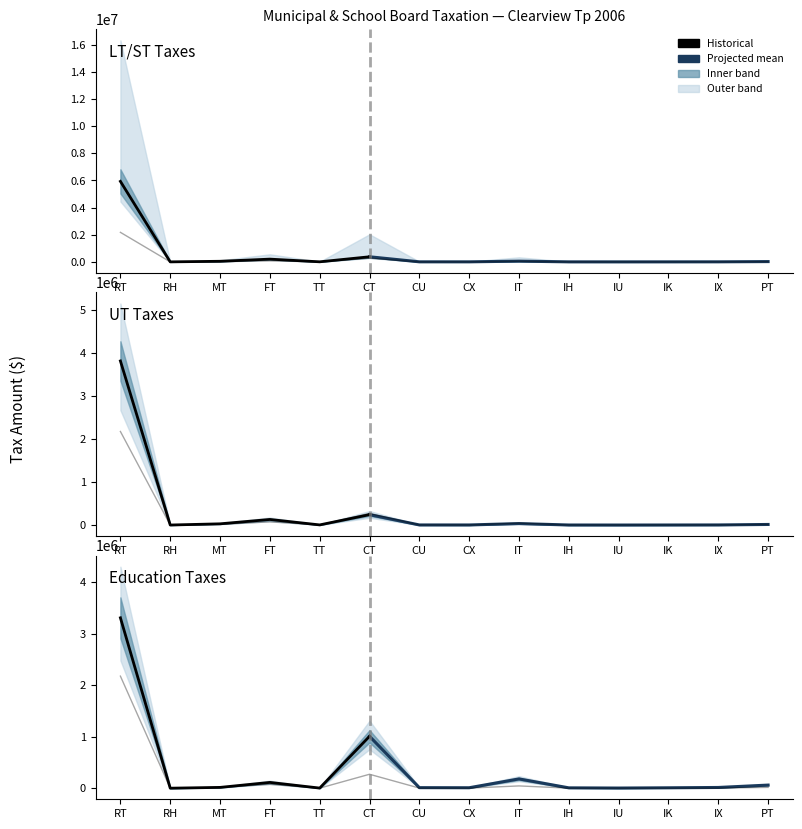

What is the label of the 11th point from the left?

IU